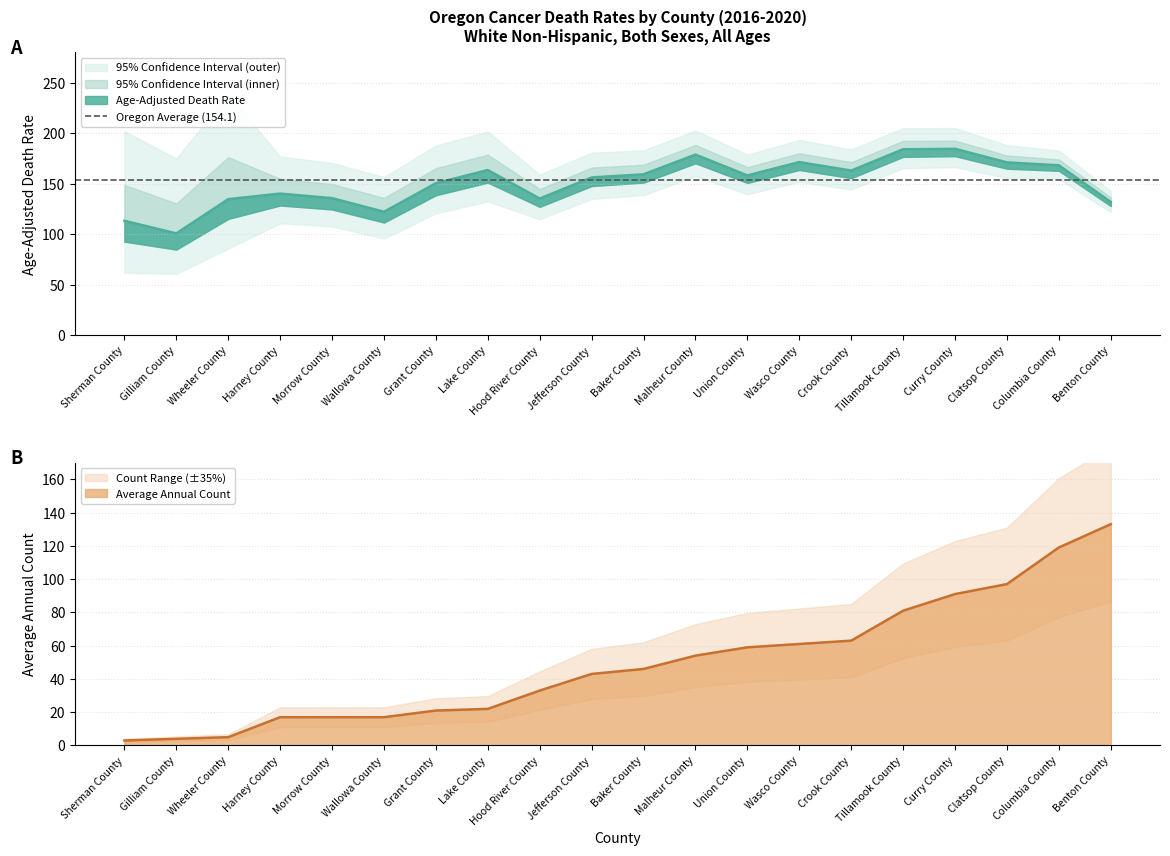

Is it true that Age-Adjusted Death Rate equals 230.5 at Wheeler County?

False